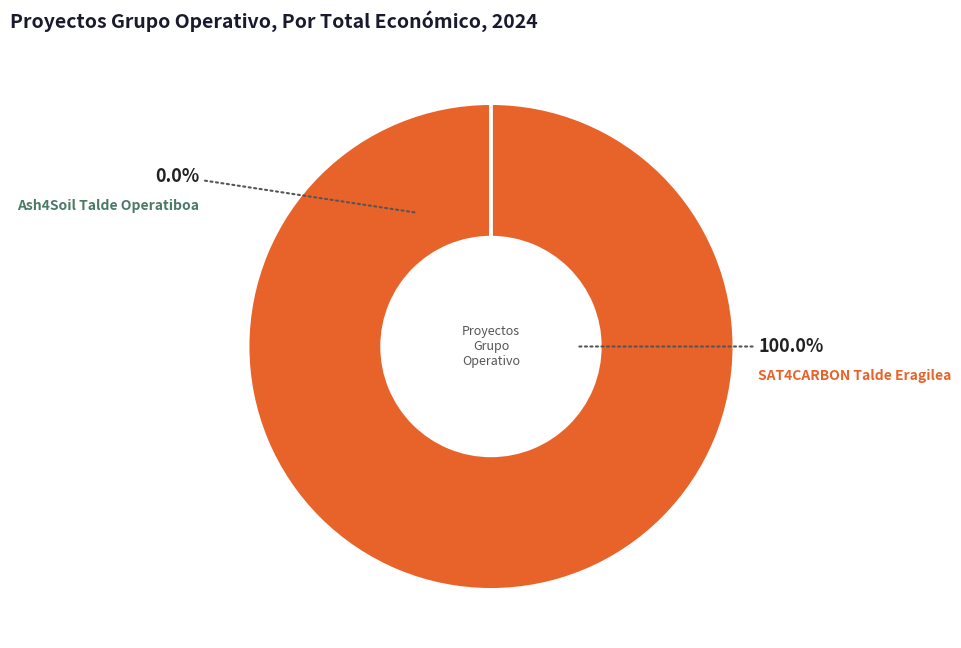

To the nearest percent, what is the combined percentage of Ash4Soil and SAT4CARBON?

100%